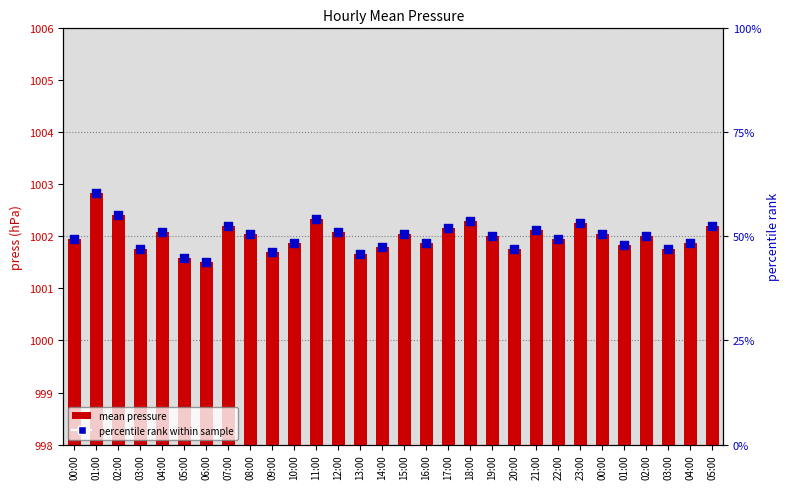

Which series has the largest Y range (max minus min)?

percentile rank within sample